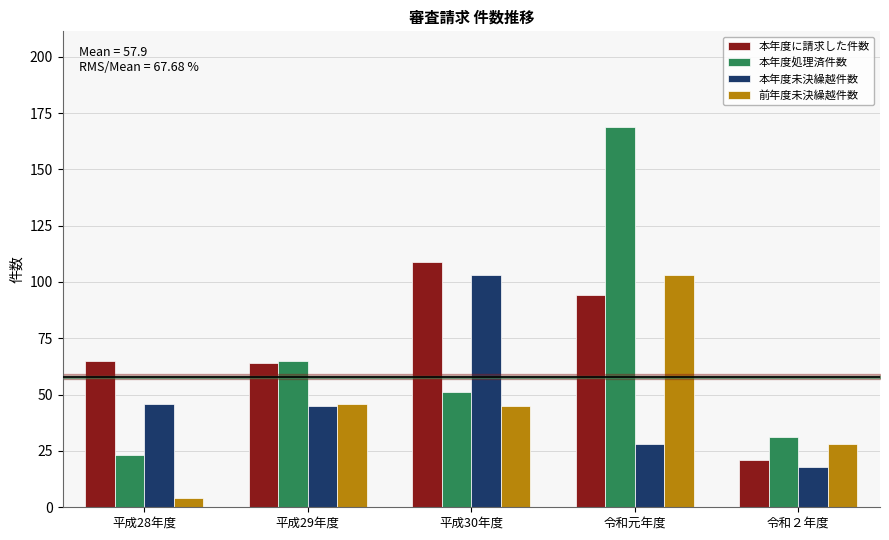

Reading right to left, what are all the values shown in this chart?

本年度に請求した件数: 21	94	109	64	65
本年度処理済件数: 31	169	51	65	23
本年度未決繰越件数: 18	28	103	45	46
前年度未決繰越件数: 28	103	45	46	4